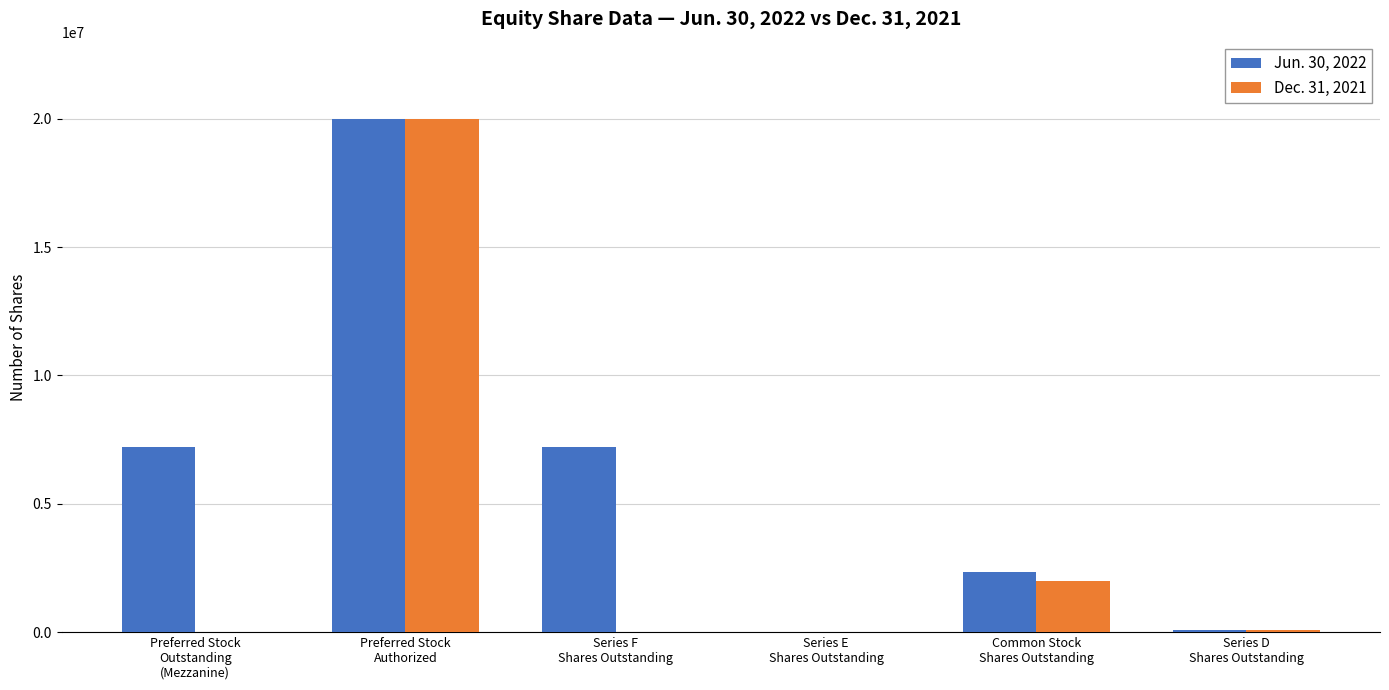

Which series has the largest total across all categories?

Jun. 30, 2022